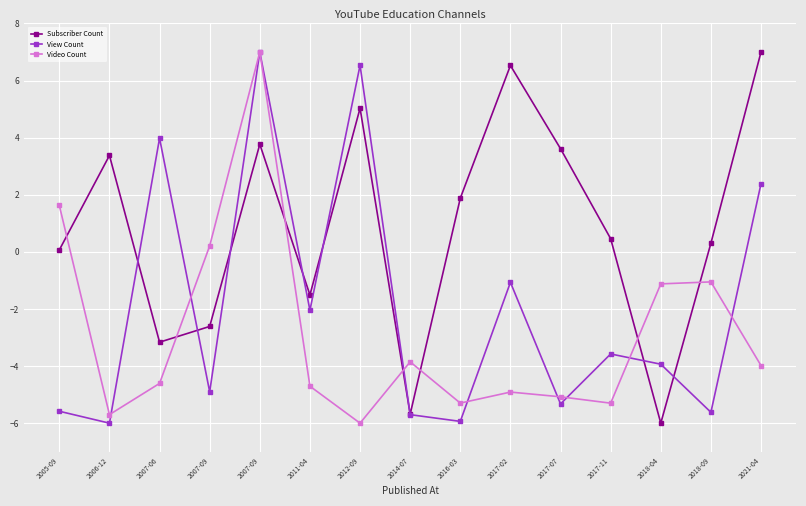

What are all the series names shown in the legend?

Subscriber Count, View Count, Video Count